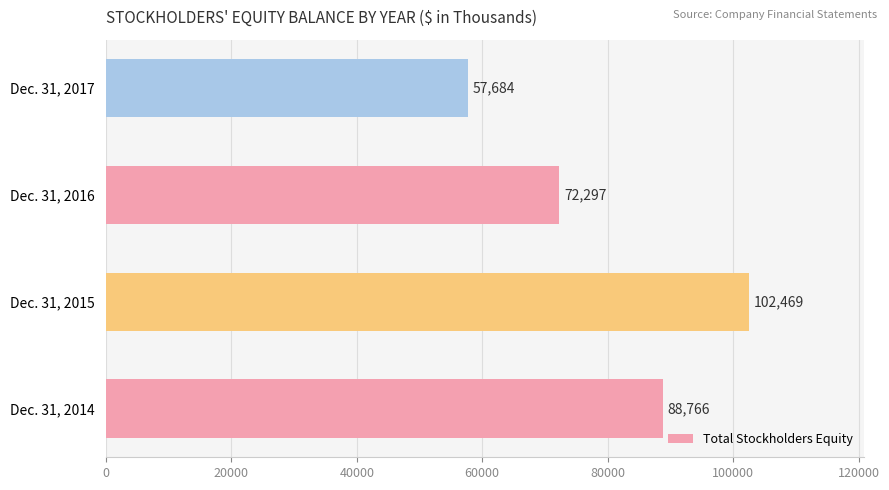

What is the smallest value displayed?

57684